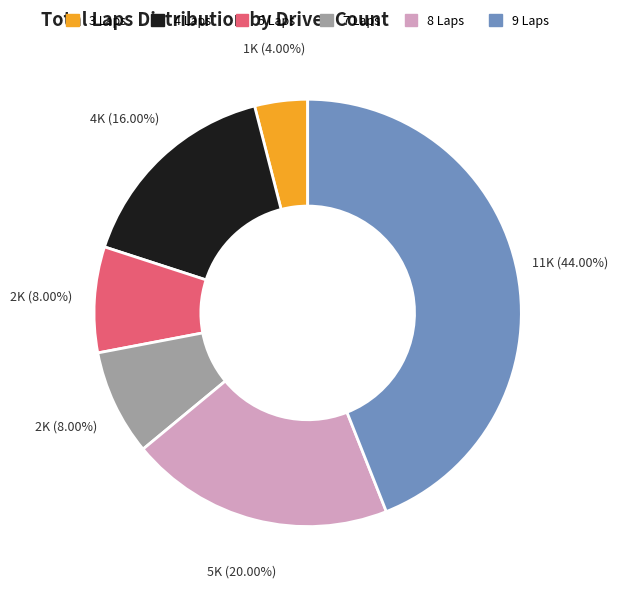

Combined, do 9 Laps and 8 Laps account for over 50%?

Yes